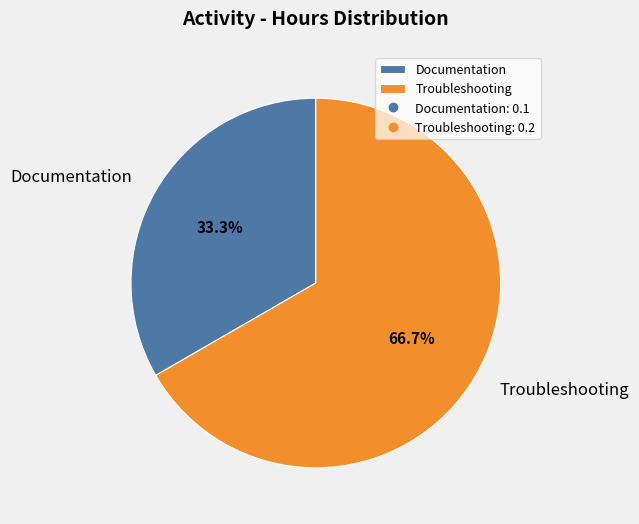

Which category has the smallest portion of the pie?

Documentation